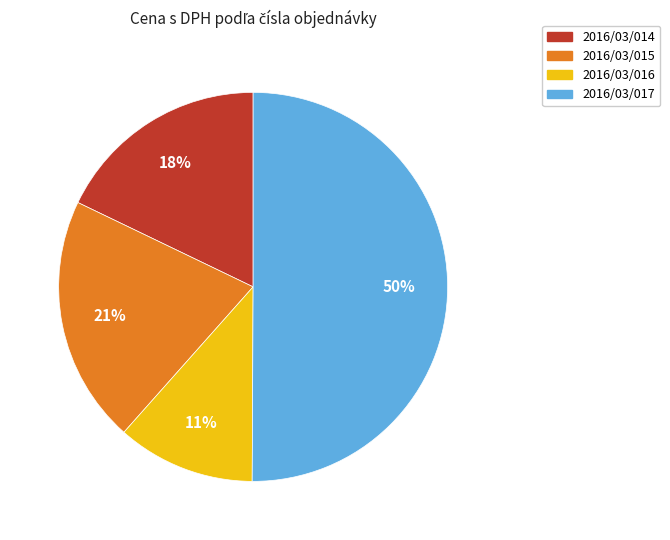

What is the ratio of the value at 2016/03/014 to the value at 2016/03/017?

0.4